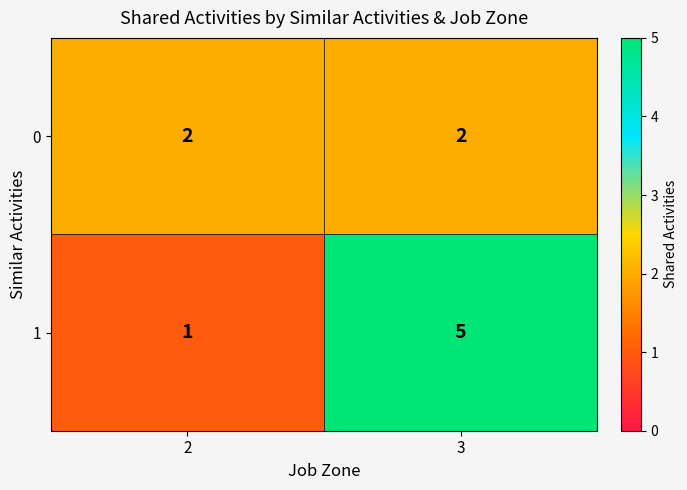

List the series in order of their peak value, highest first.

1, 0